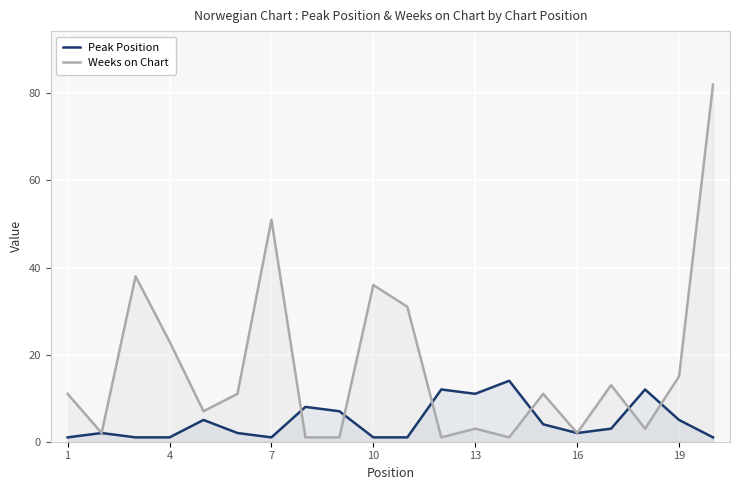

Which series has the largest range (max minus min)?

Weeks on Chart